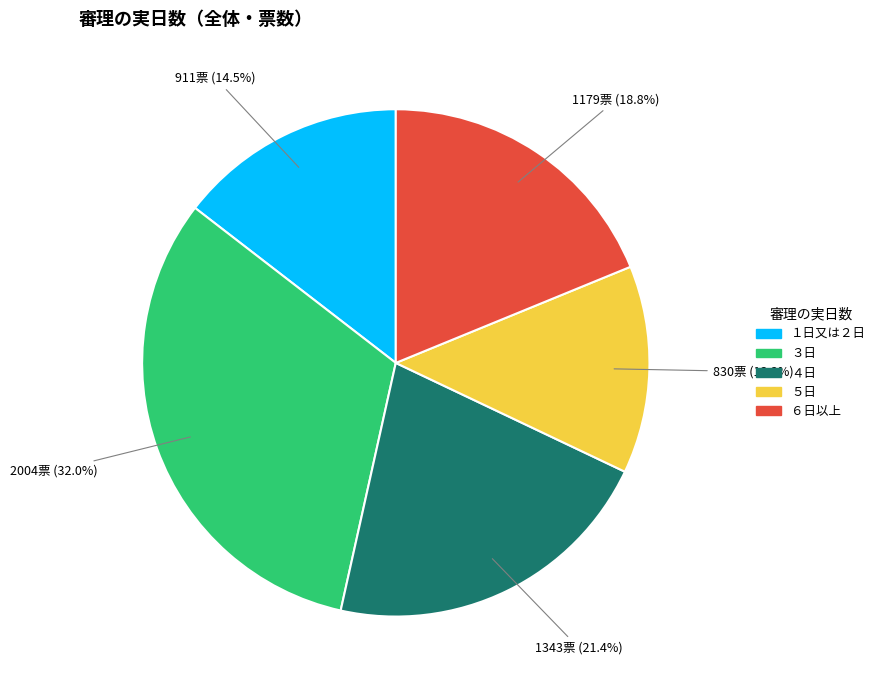

Does ４日 represent more than half of the total?

No